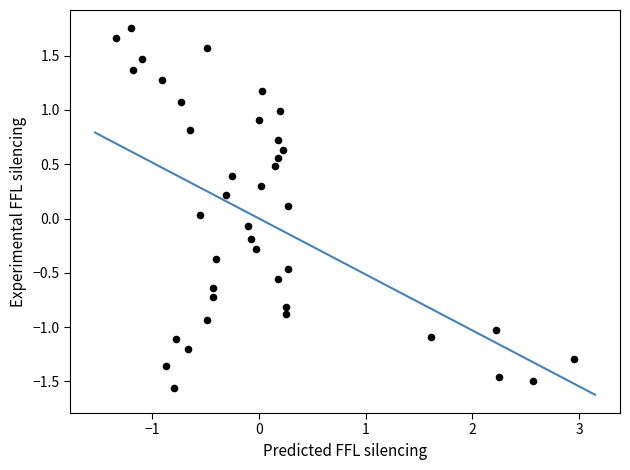

What is the range of Y values (max minus min)?

3.3